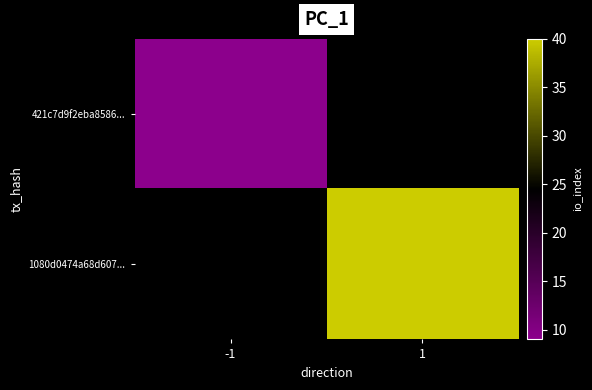

Rank the series at -1 from highest to lowest value.

1080d0474a68d607..., 421c7d9f2eba8586...